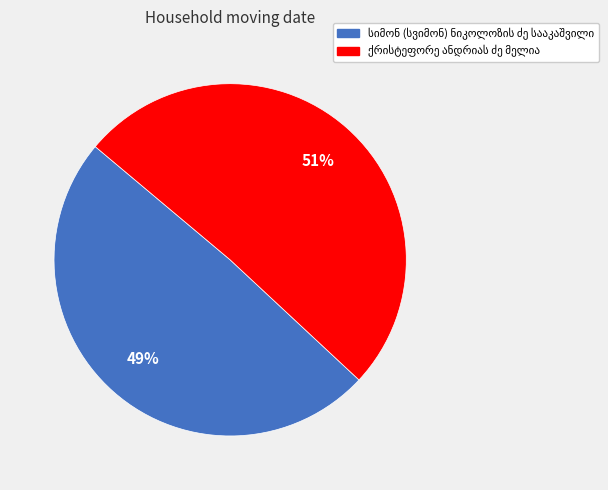

To the nearest percent, what is the average slice percentage?

50%